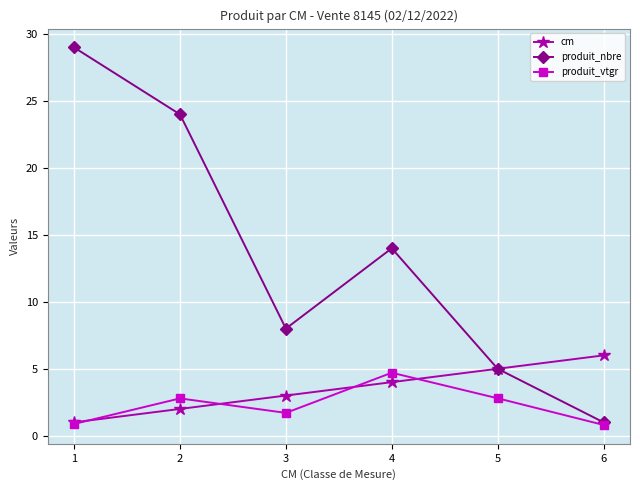

What is the approximate value of produit_vtgr at 4?

4.7